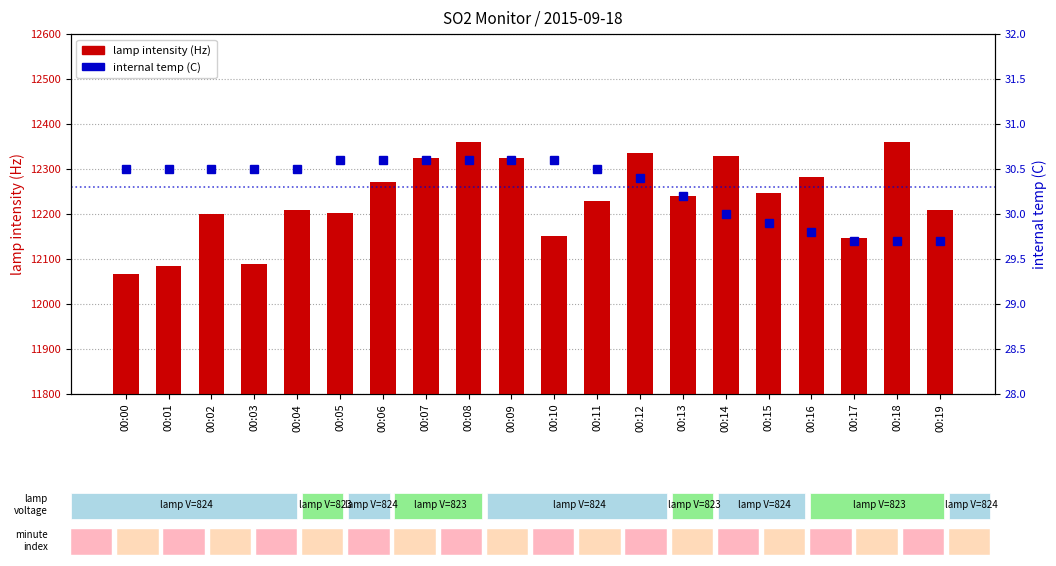

What value does the lamp intensity (Hz) series have at 00:16?

12283.0